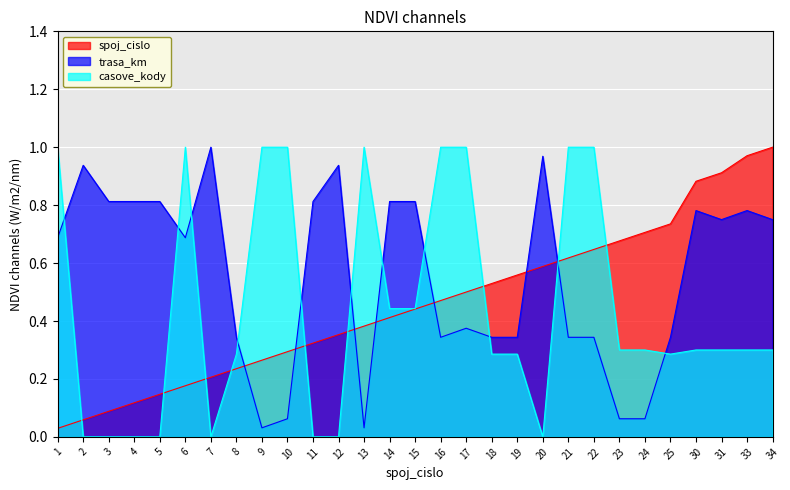

The value of casove_kody at 3 is -0.5. True or false?

False